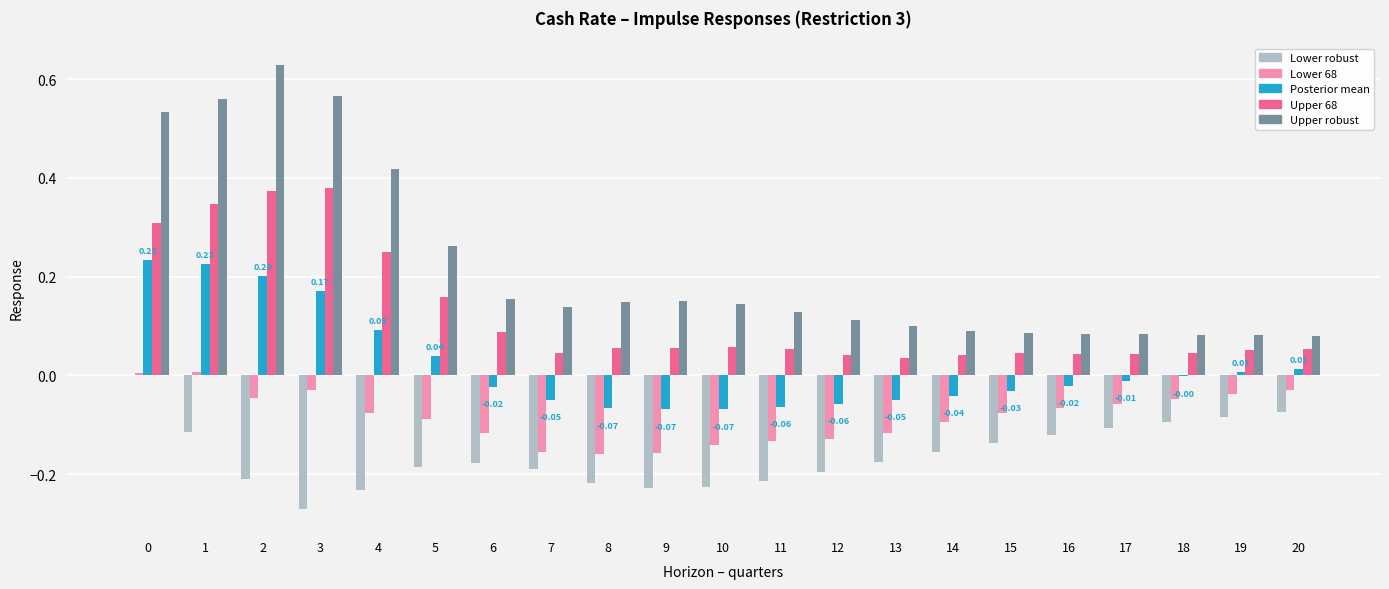

What is the sum of all Upper 68 values?

2.6